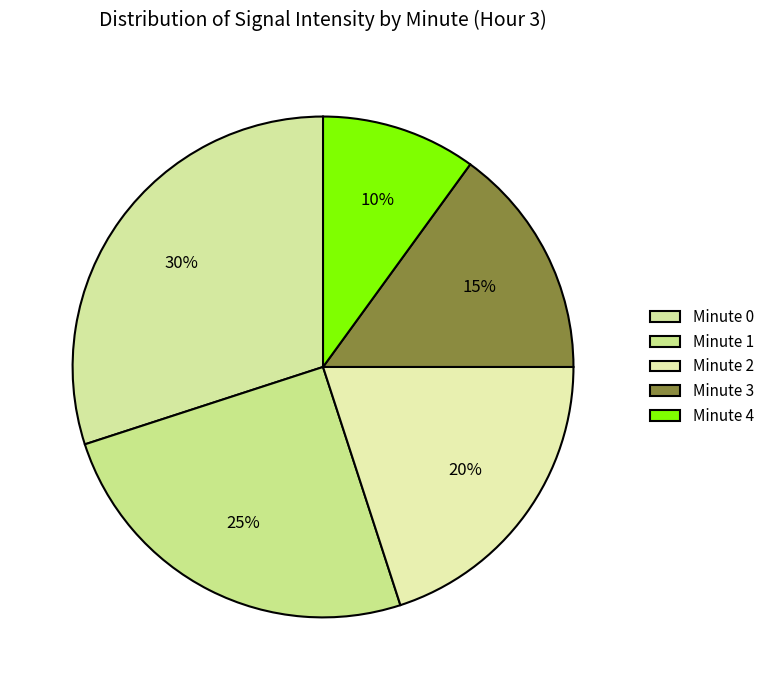

What is the smallest slice in the pie chart?

Minute 4